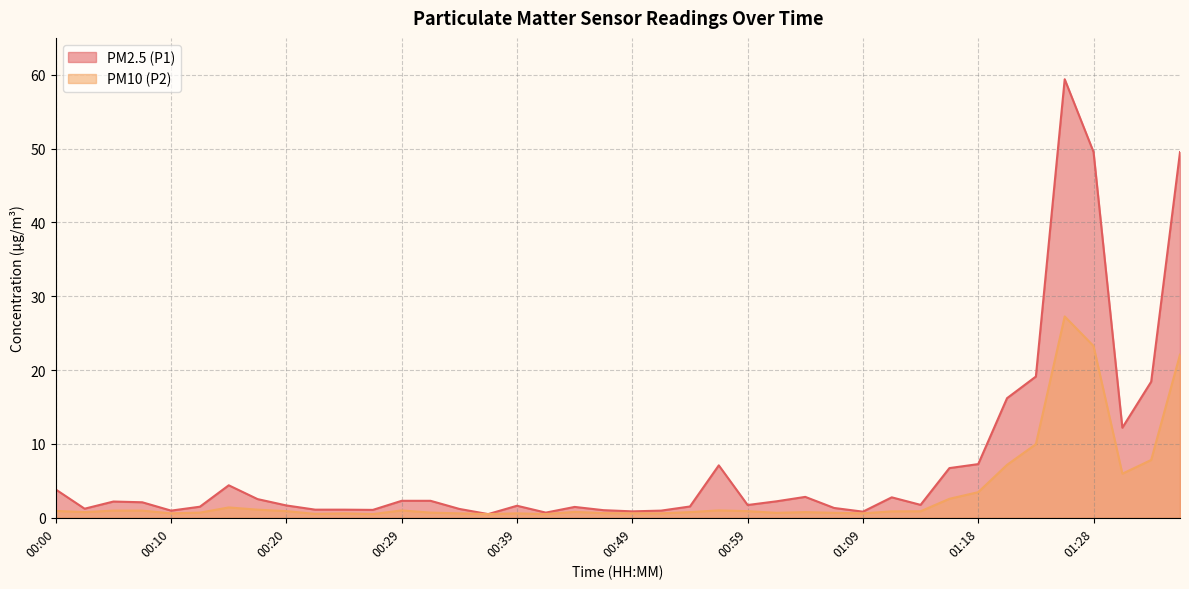

True or false: PM10 (P2) and PM2.5 (P1) intersect in this chart.

False